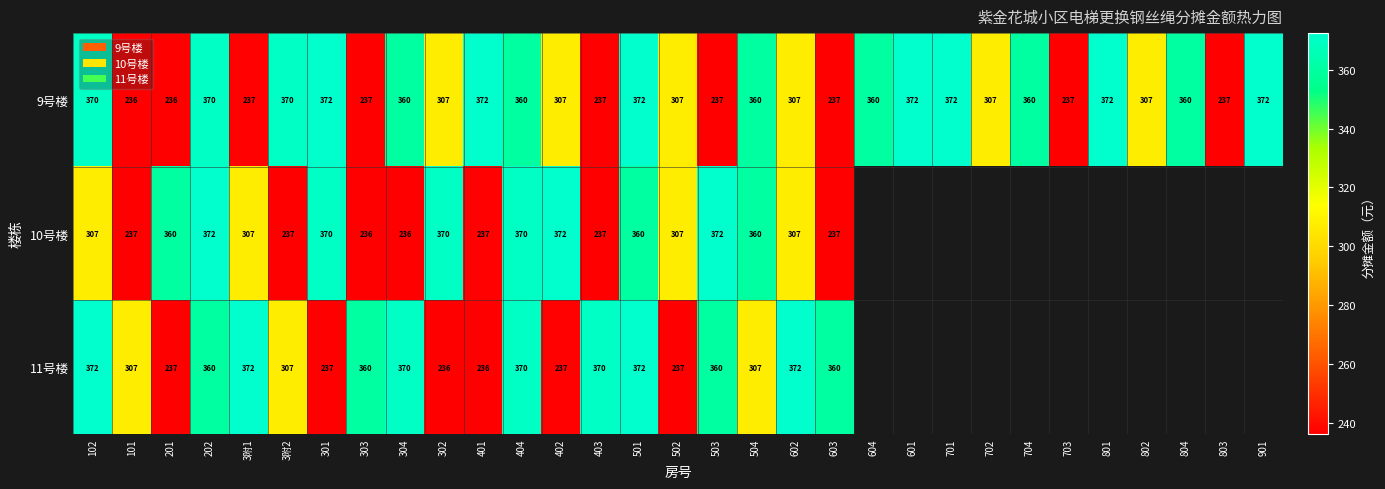

At which label does 11号楼 reach its peak?

102